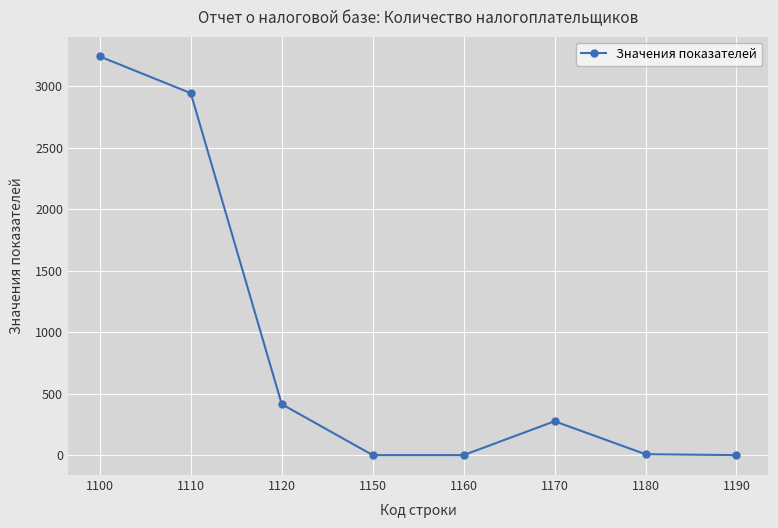

How many categories are shown in the chart?

8